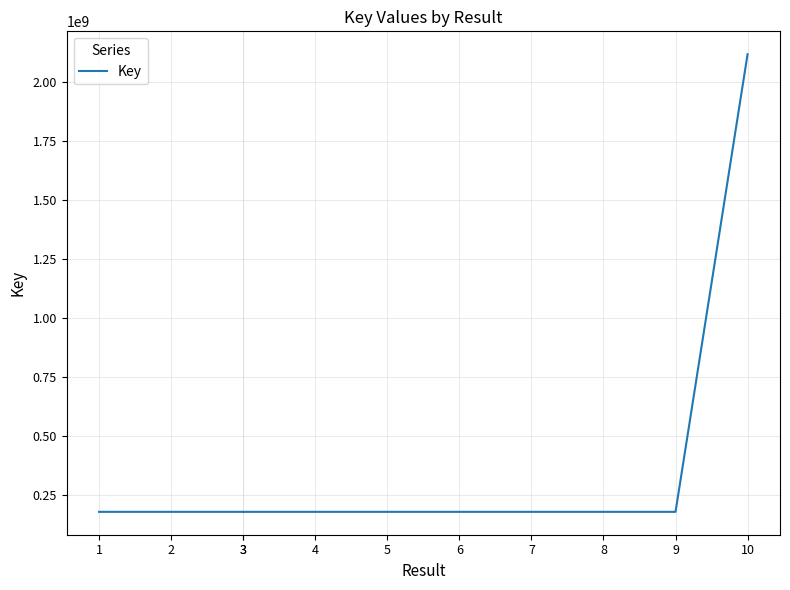

Is this an area chart (filled region under the line)?

No